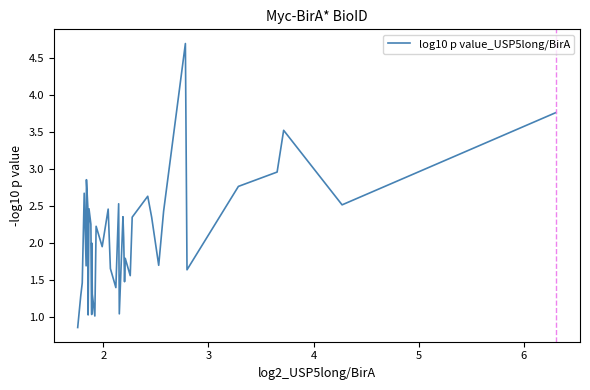

Does the chart have visible grid lines?

No